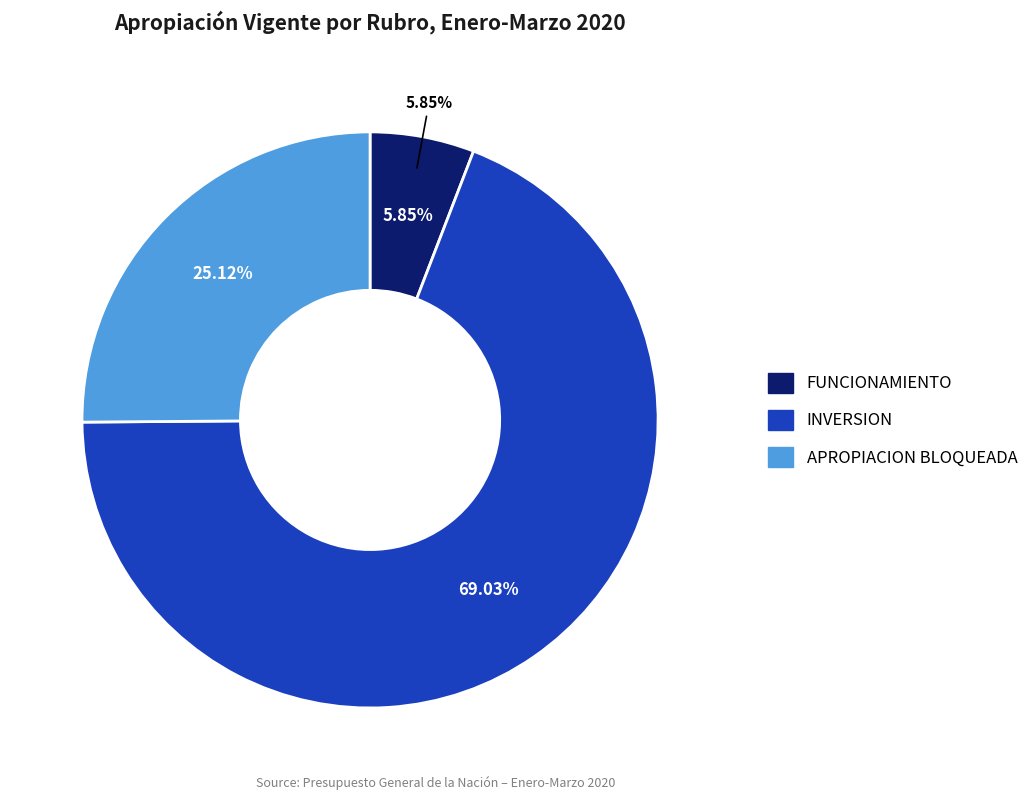

Which category accounts for the majority?

INVERSION